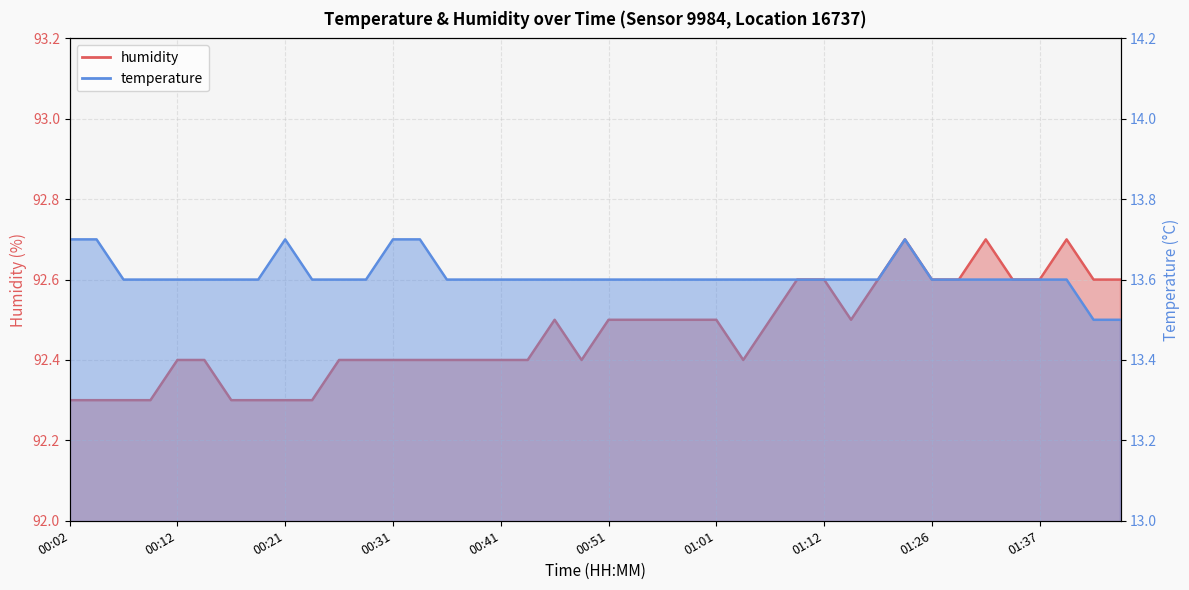

What are all the series names shown in the legend?

temperature, humidity